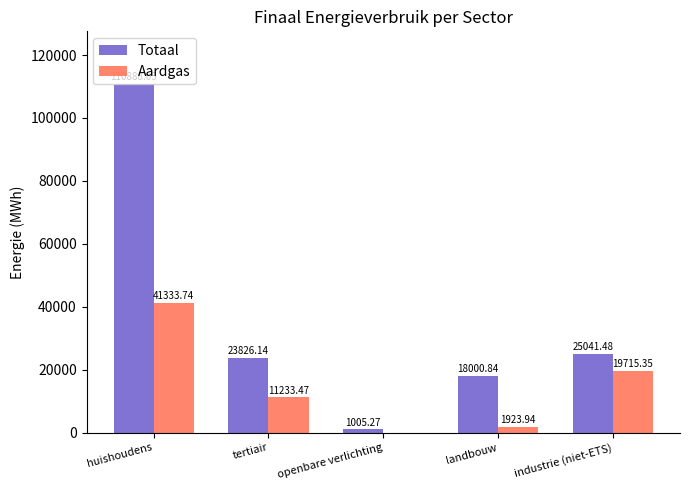

Which category has the highest value across all series?

huishoudens